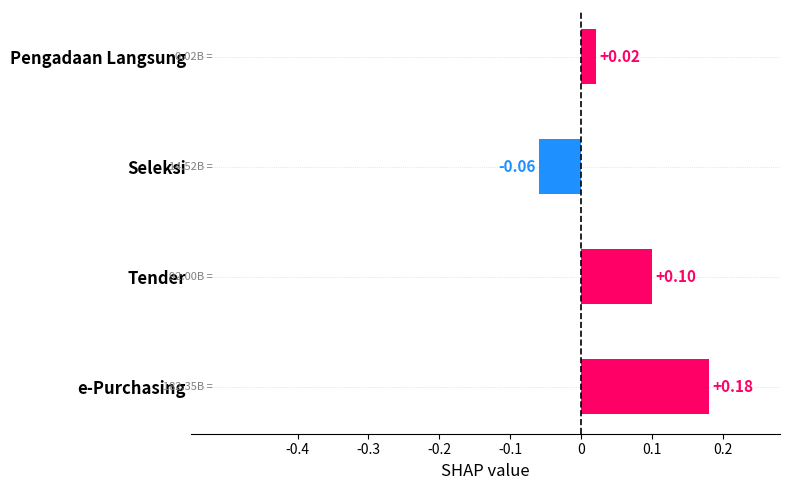

What is the average value?

0.1